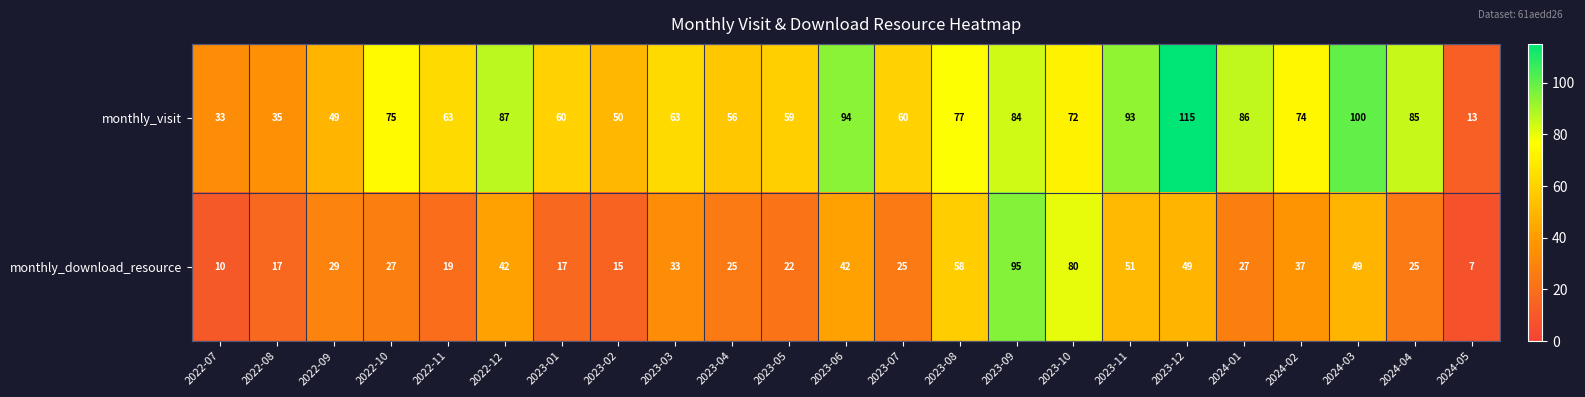

Which label corresponds to the largest value in the chart?

2023-12